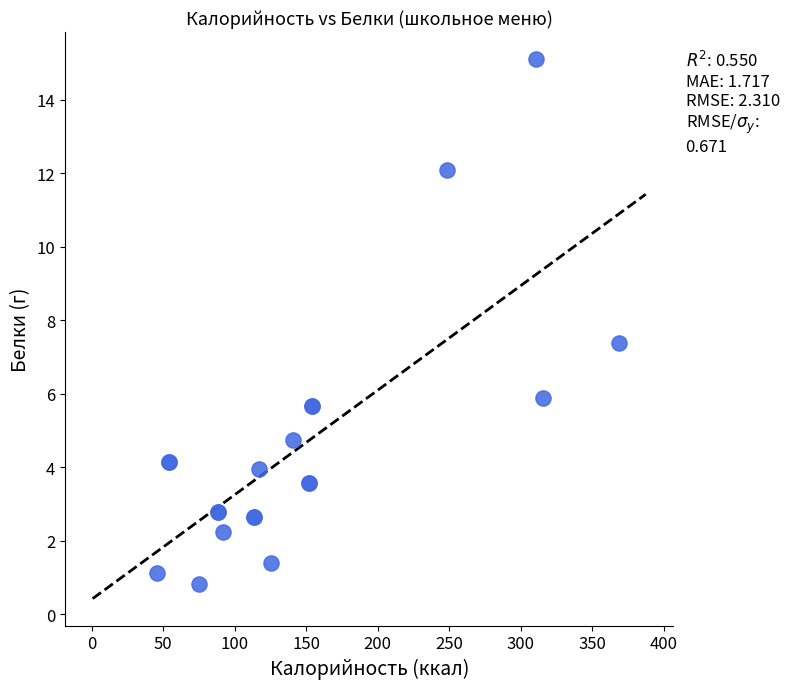

What Y value in the scatter plot is closest to 7?

7.4